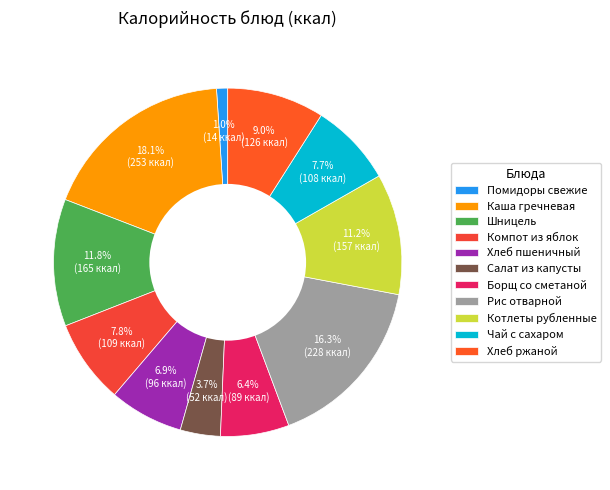

Do Хлеб ржаной and Компот из яблок together represent more than half of the pie?

No